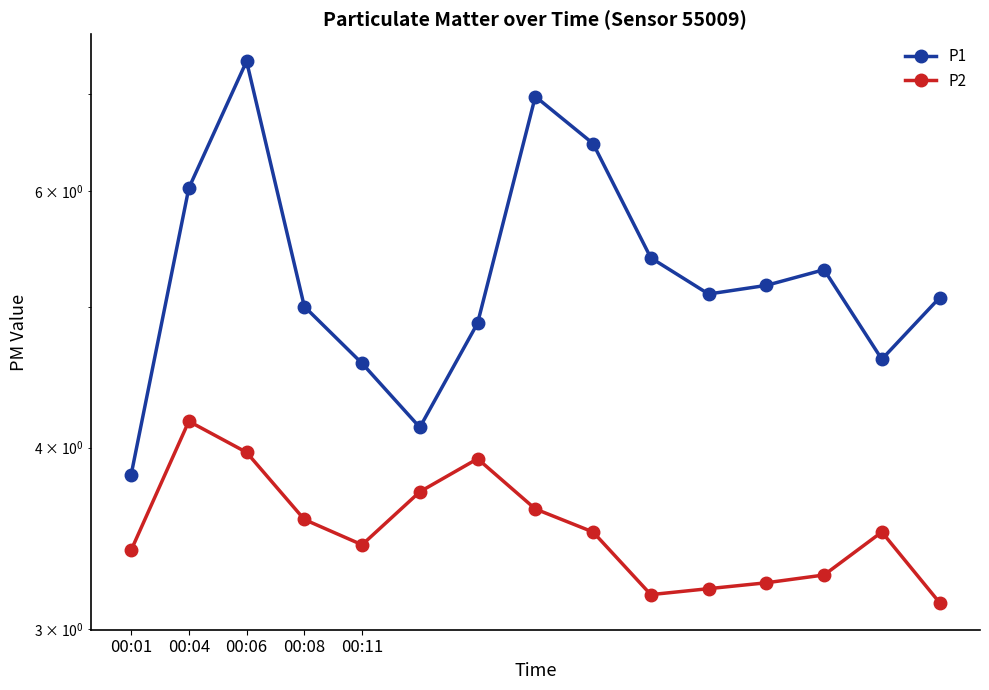

True or false: P2 and P1 intersect in this chart.

False